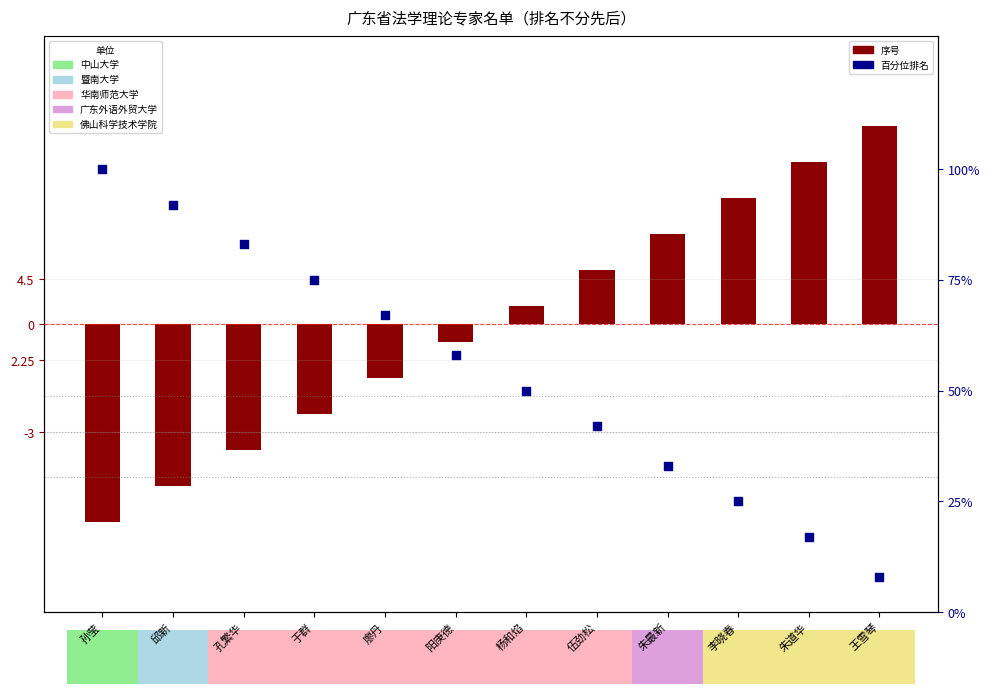

At which category is the sum across all series the highest?

孙莹